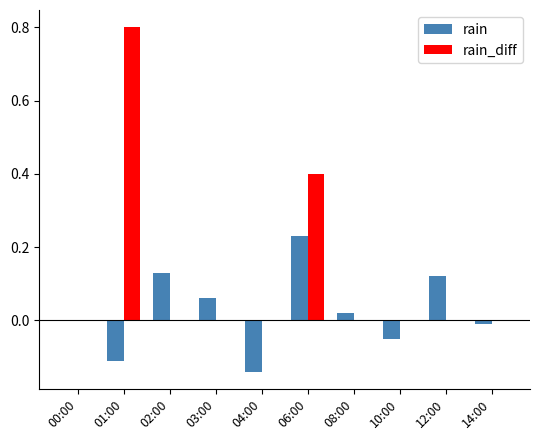

True or false: rain_diff has a value of 0.0 at 14:00.

True